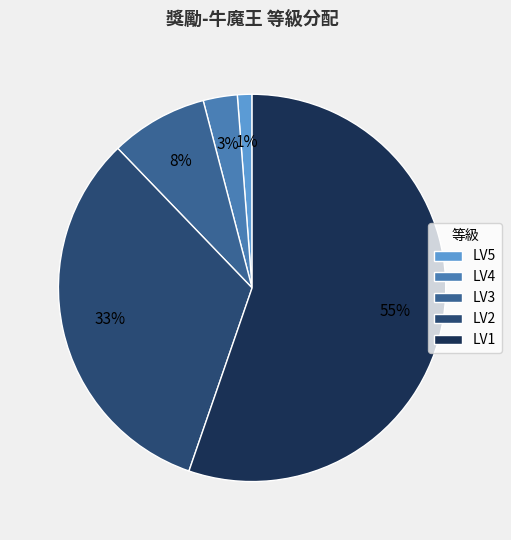

To the nearest percent, what is the average slice percentage?

20%